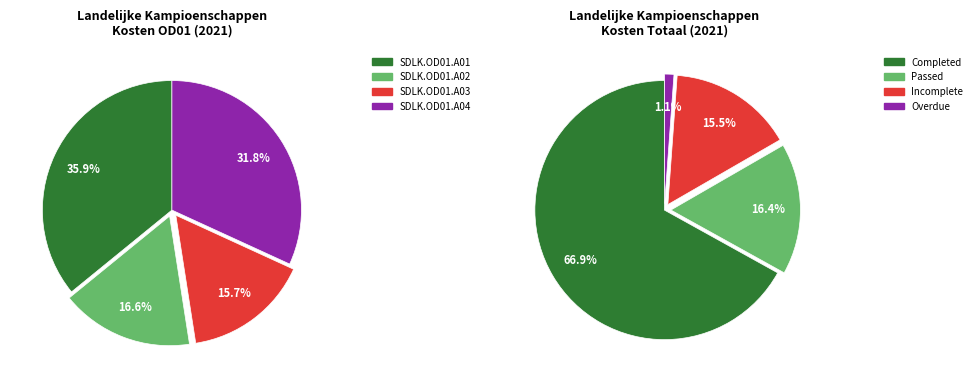

Is it true that SDLK.OD02.A02 is 1% of the pie?

False